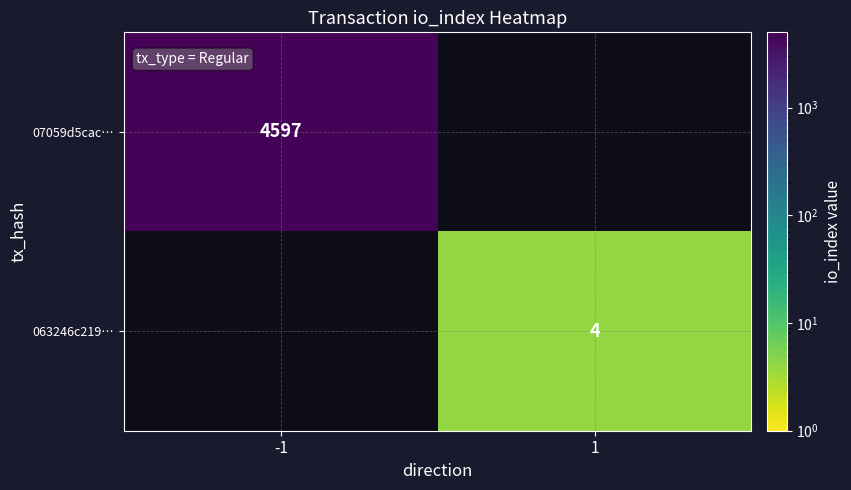

True or false: 063246c219… has a value of 2 at 1.

False